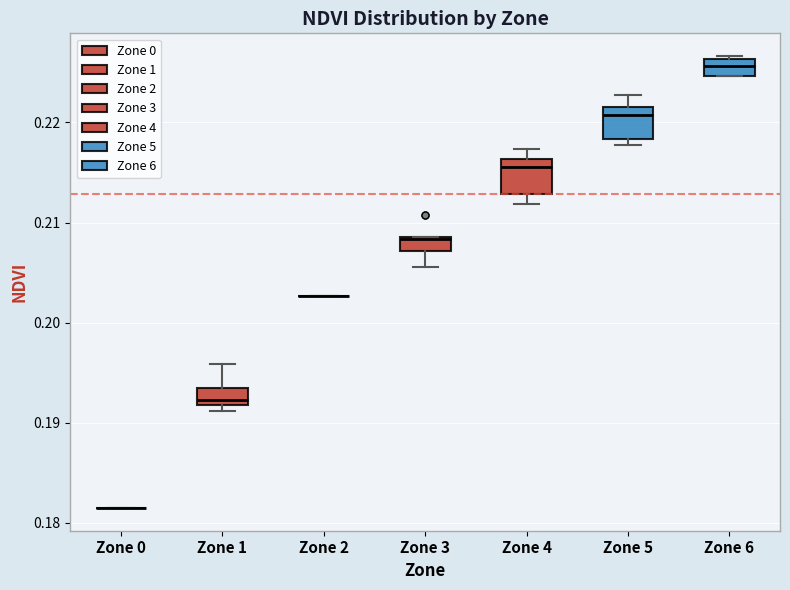

Where is the lower edge of the box for Zone 1 on the y-axis? The values are not printed on the chart, so give them approximately, as read against the axis.

0.192